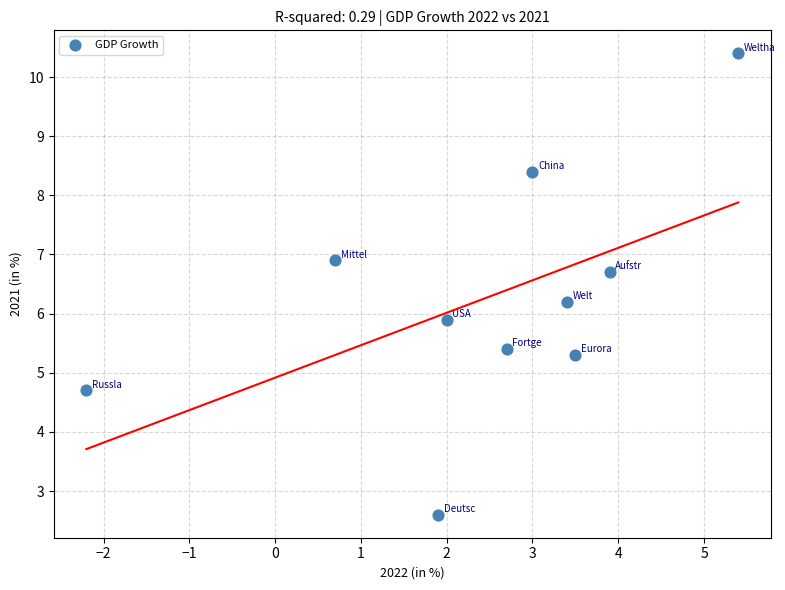

What Y value in the scatter plot is closest to 6?

5.9